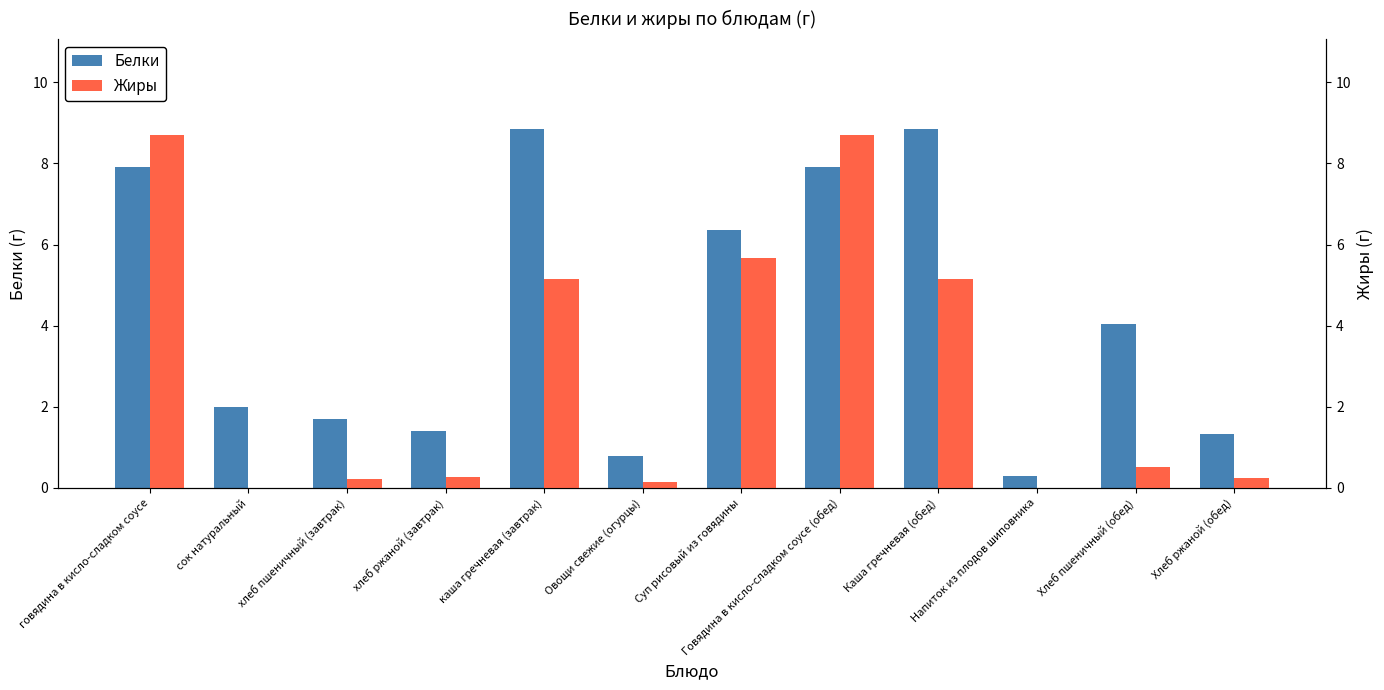

What is the sum of the Белки values at Каша гречневая (обед) and каша гречневая (завтрак)?

17.7